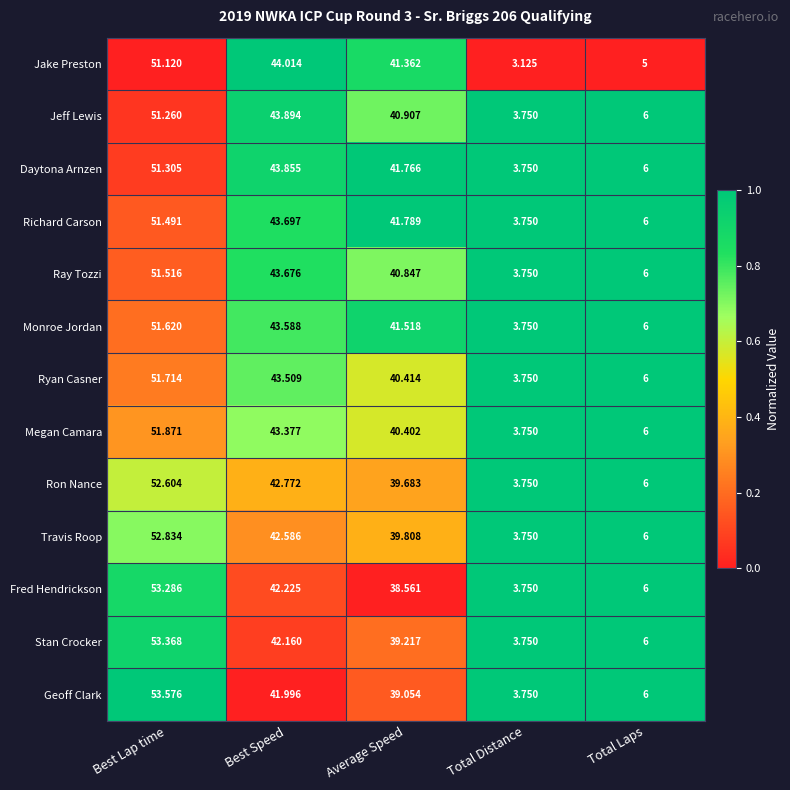

At which category is the sum across all series the highest?

Best Lap time